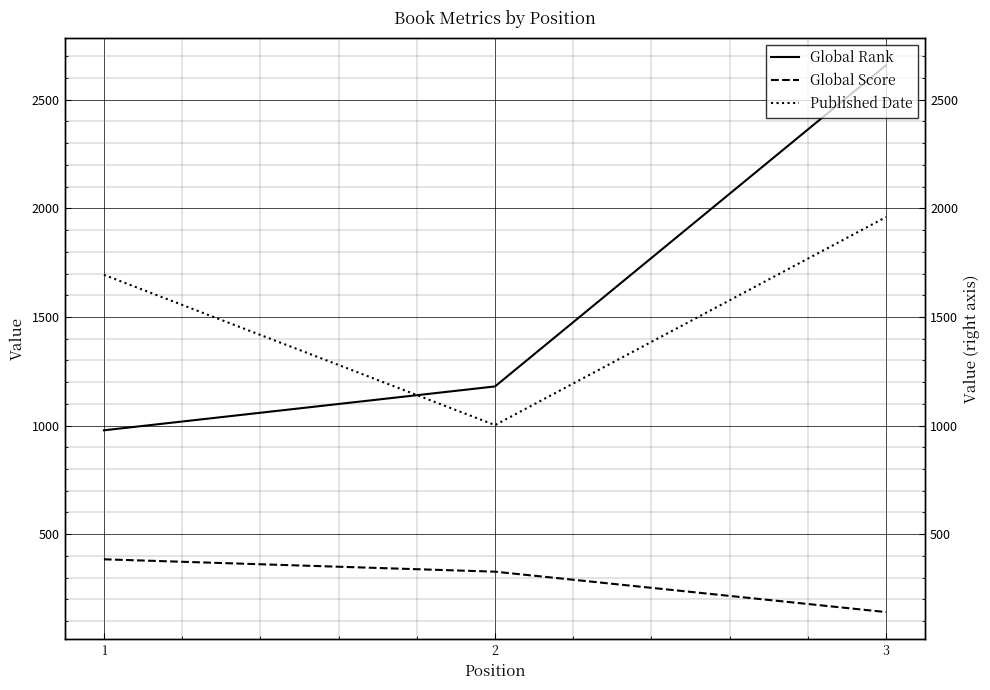

Is this an area chart (filled region under the line)?

No